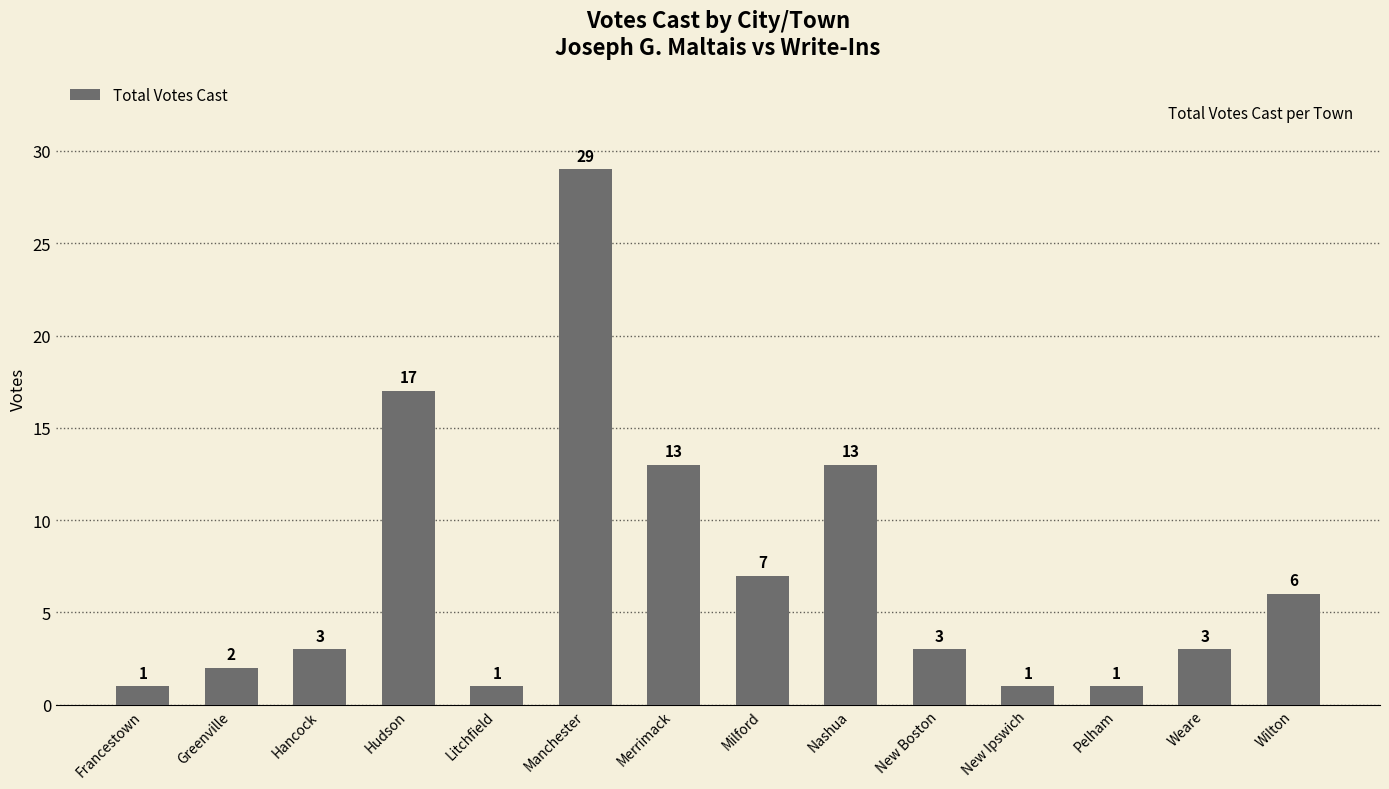

Read the value at Milford.

7